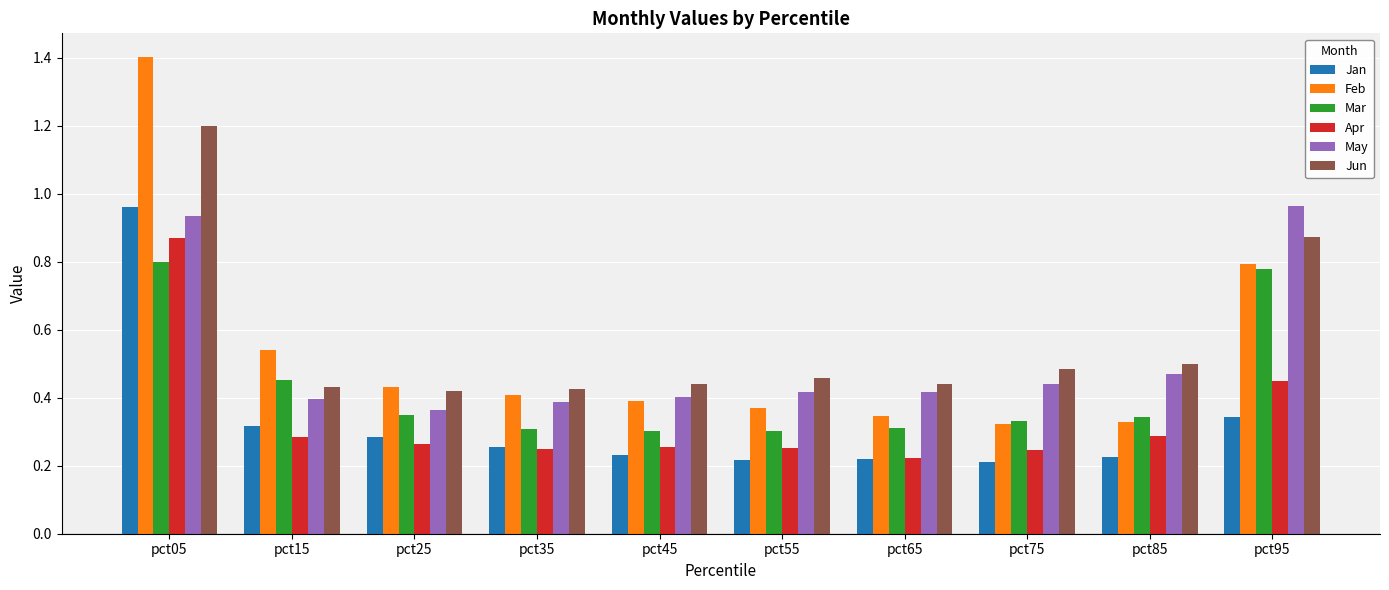

Which label corresponds to the largest value in the chart?

pct05